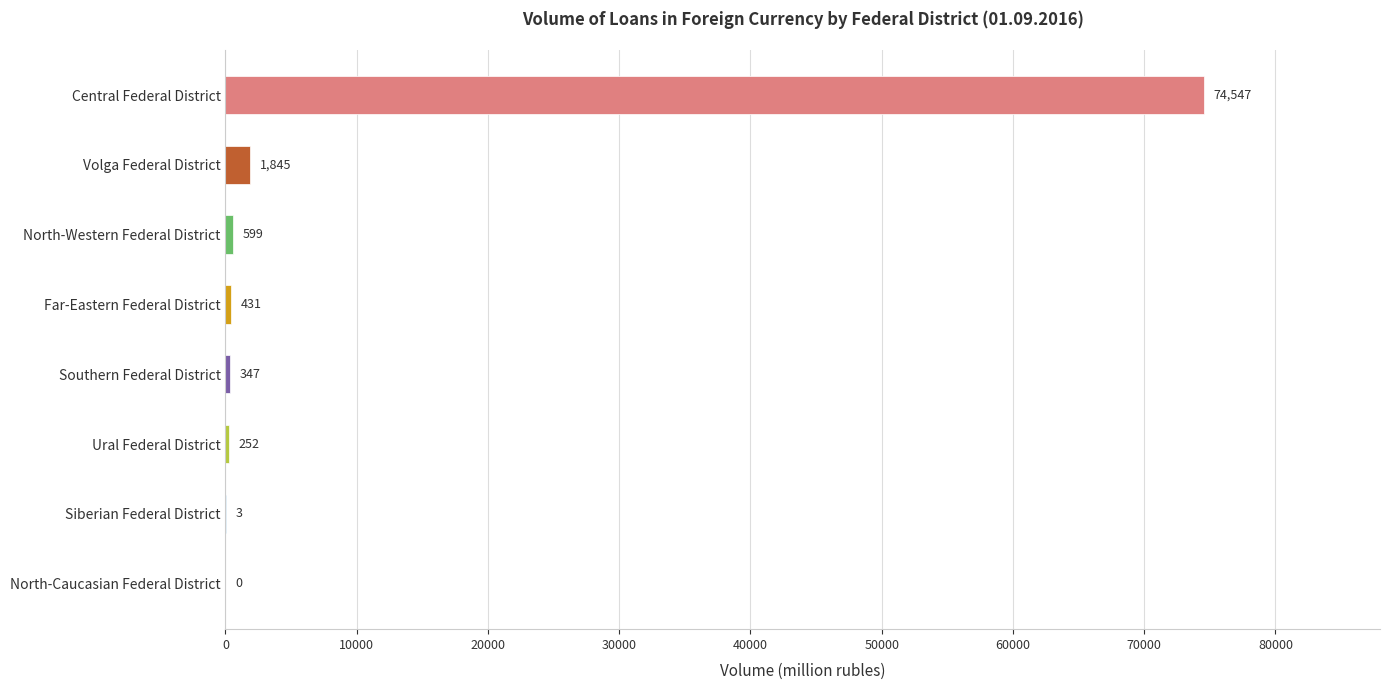

Where is the data nearest to the value 37273?

Volga Federal District